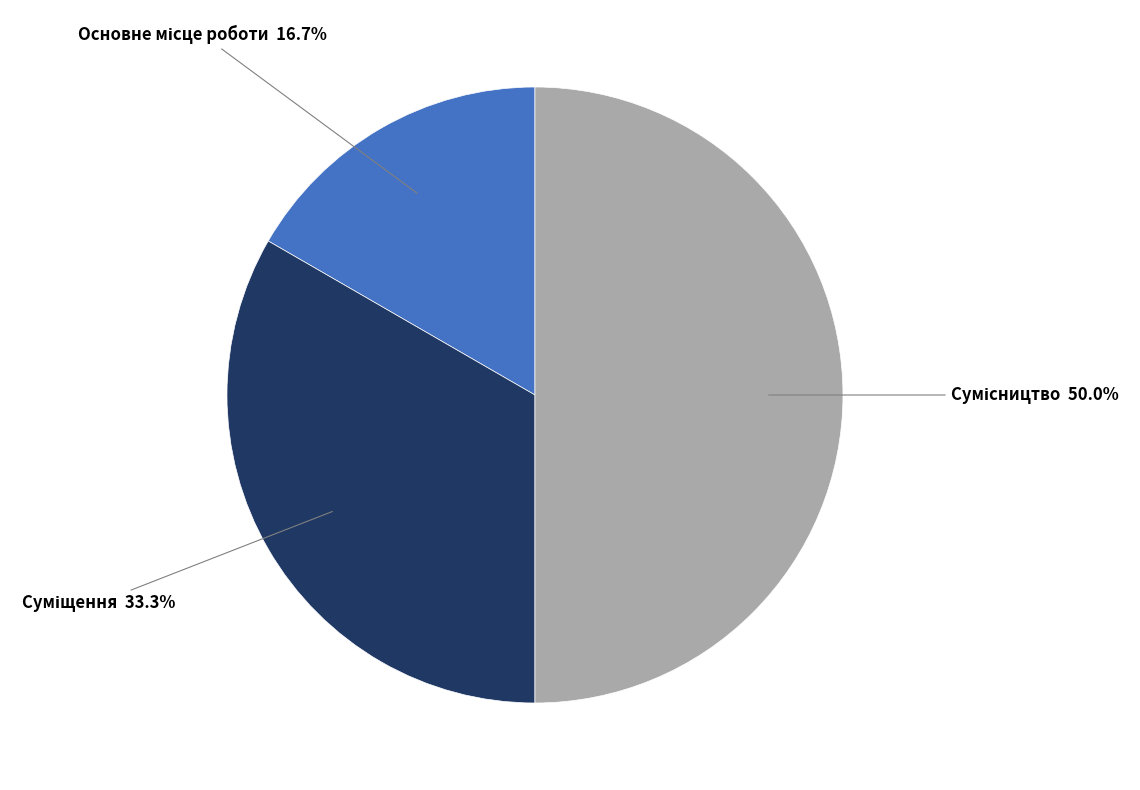

How many slices are in this pie chart?

3